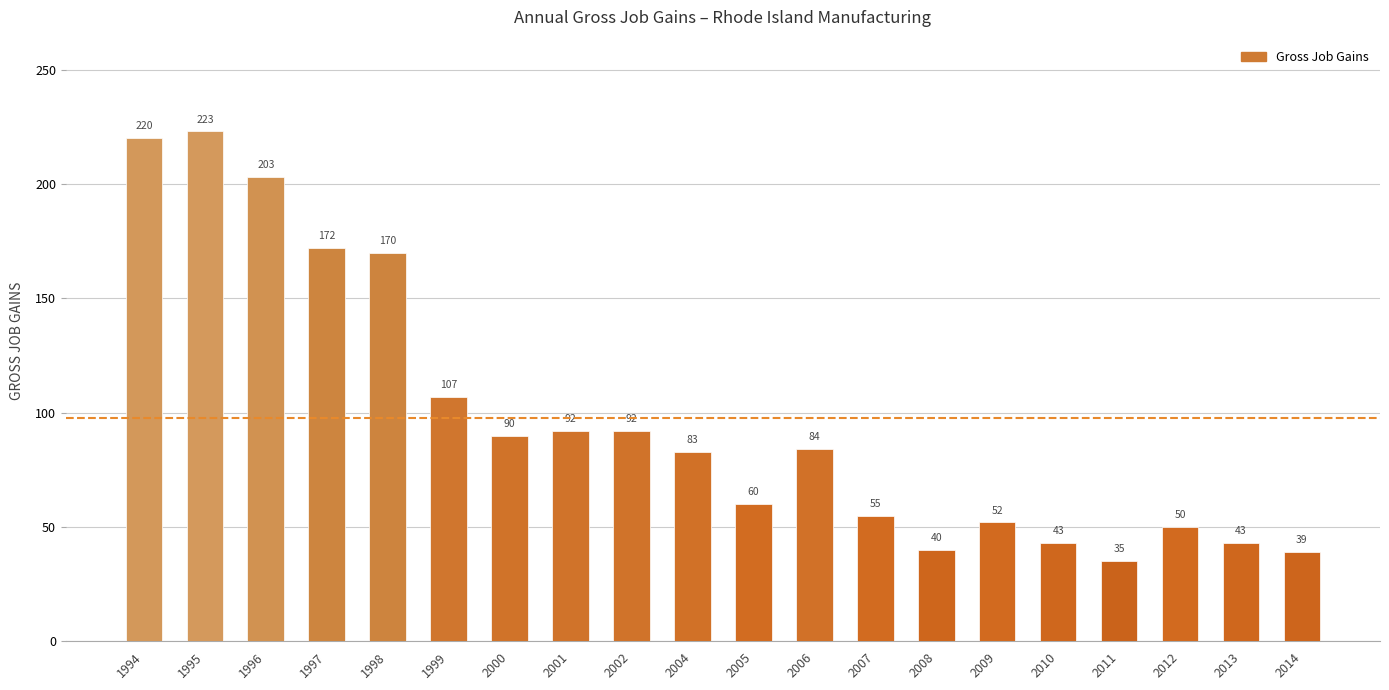

The chart shows a value of 51 at 1994. True or false?

False